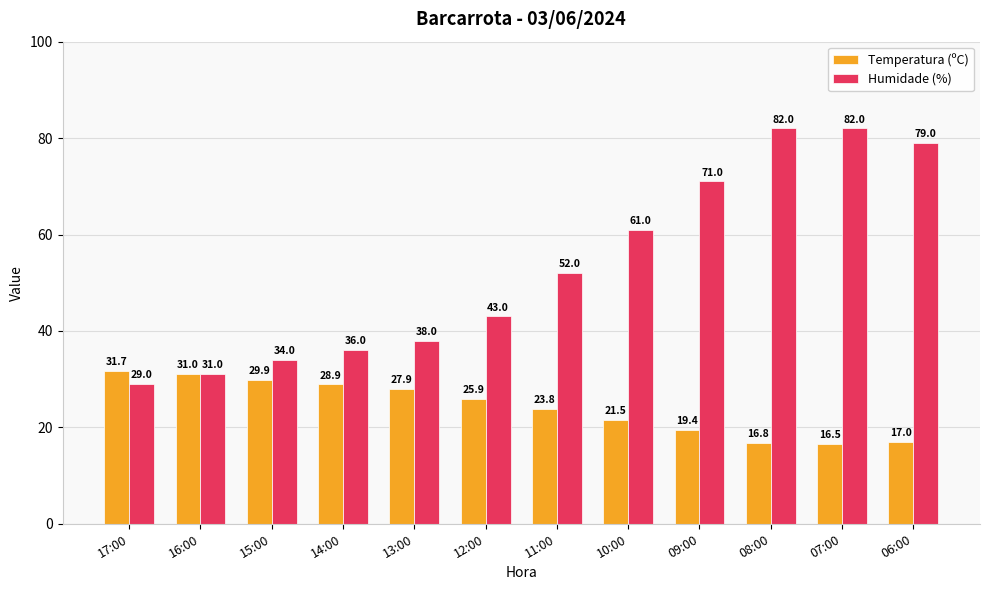

How many data points in Humidade (%) are less than 52?

6